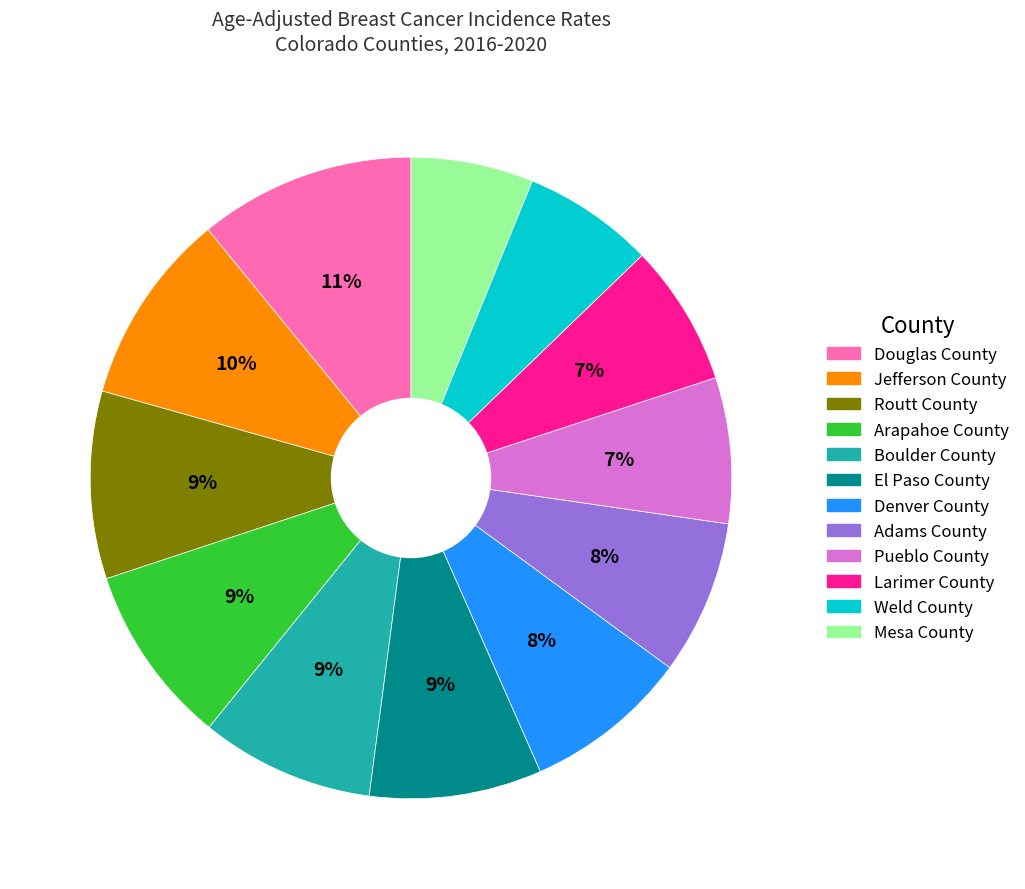

Is the sum of Arapahoe County and El Paso County greater than half?

No